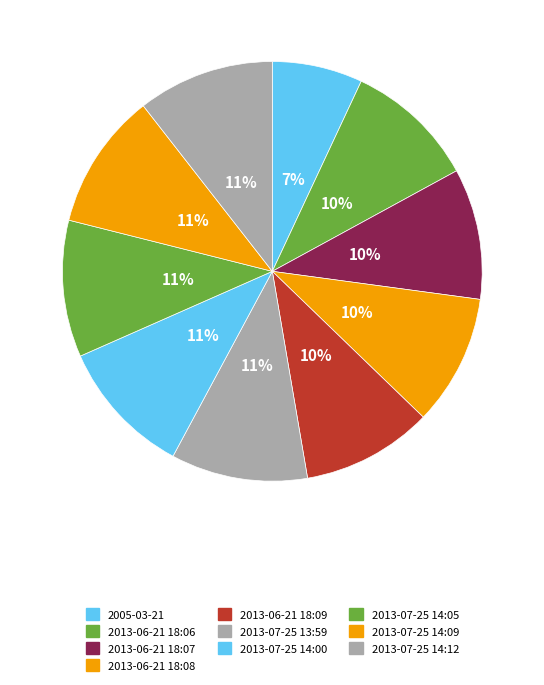

Is there any slice that represents more than half of the pie?

No